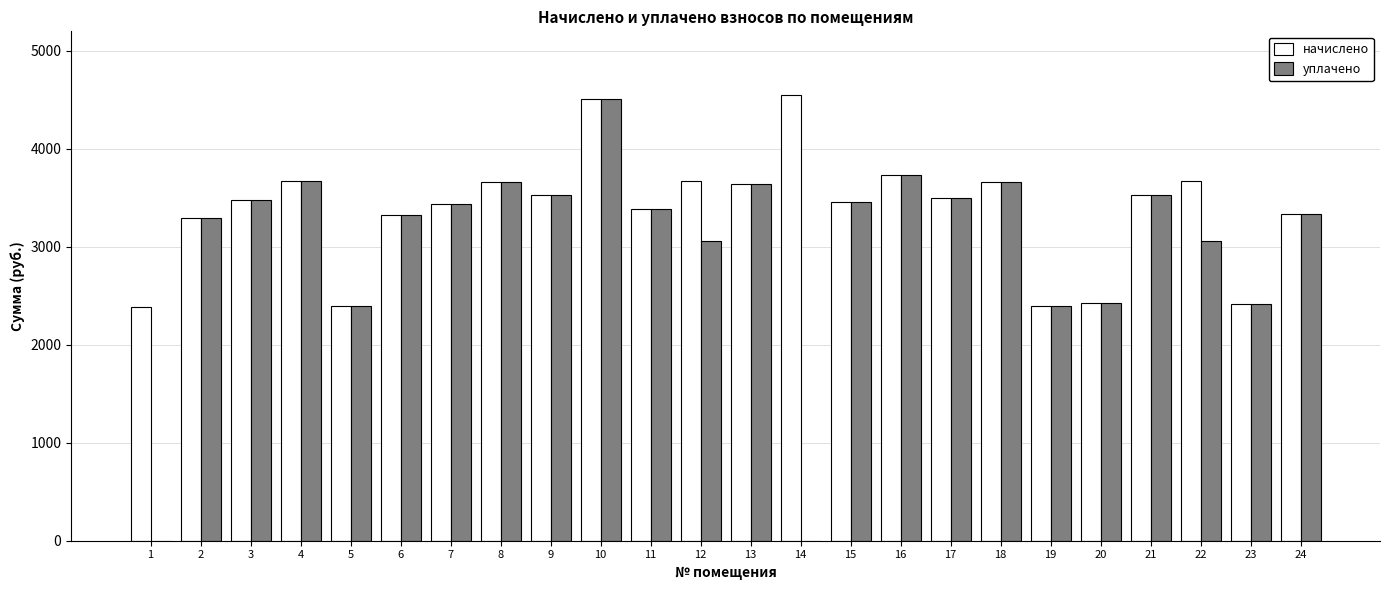

Which series has the largest total across all categories?

начислено